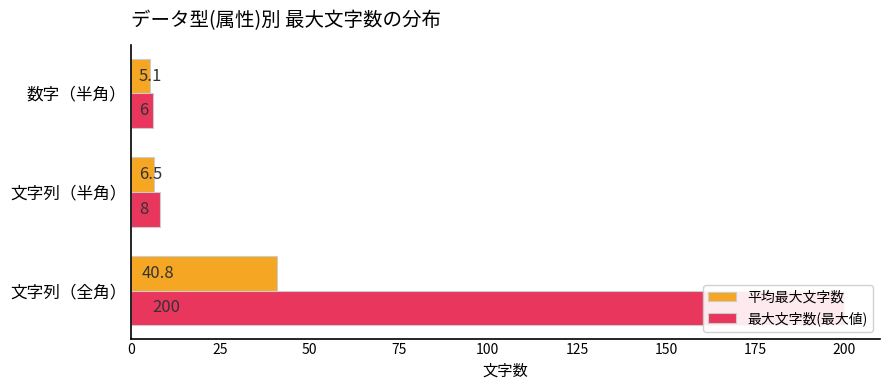

What is the average value of the 平均最大文字数 series?

17.5